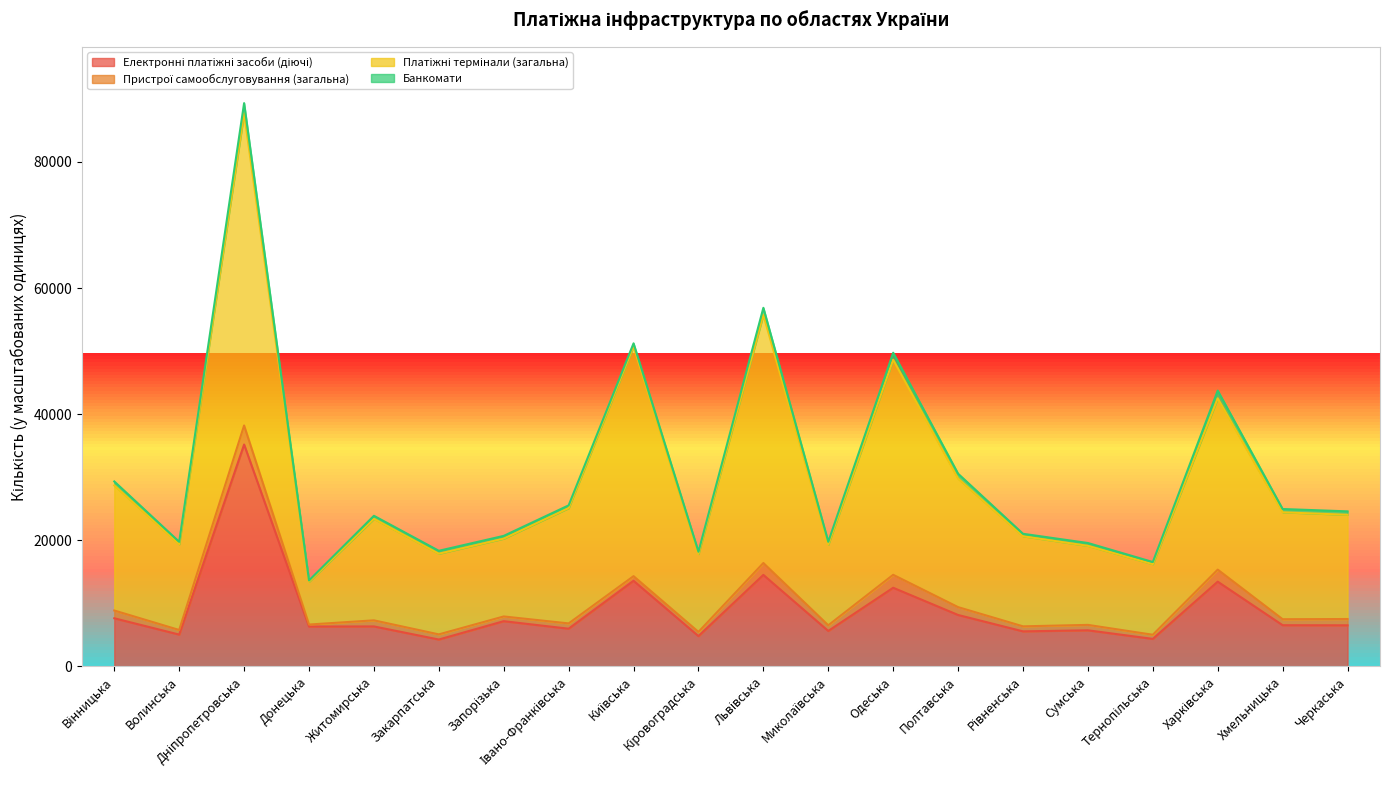

What is the smallest value displayed?

4265.3